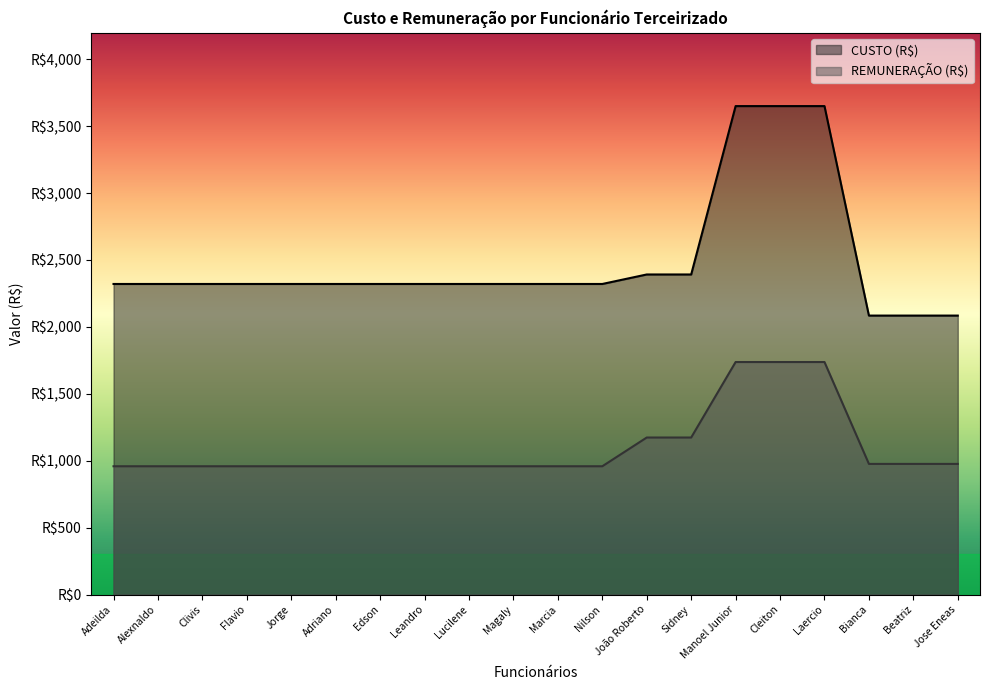

Which series has the largest total across all categories?

CUSTO (R$)